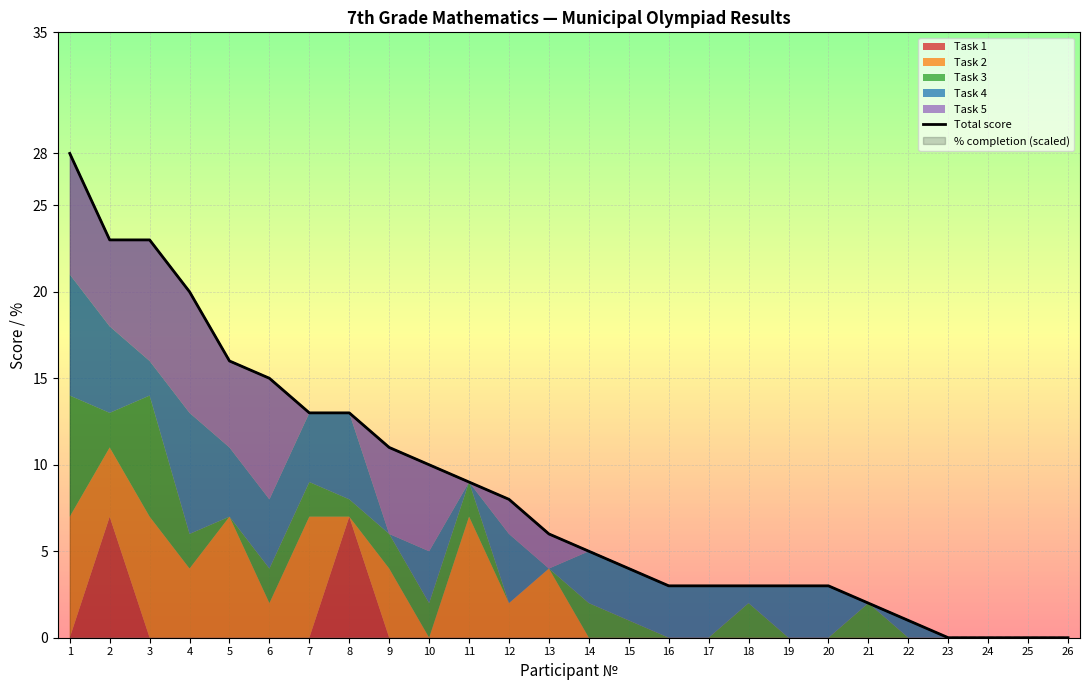

Rank the categories by value from lowest to highest.

23, 24, 25, 26, 22, 21, 16, 17, 18, 19, 20, 15, 14, 13, 12, 11, 10, 9, 7, 8, 6, 5, 4, 2, 3, 1